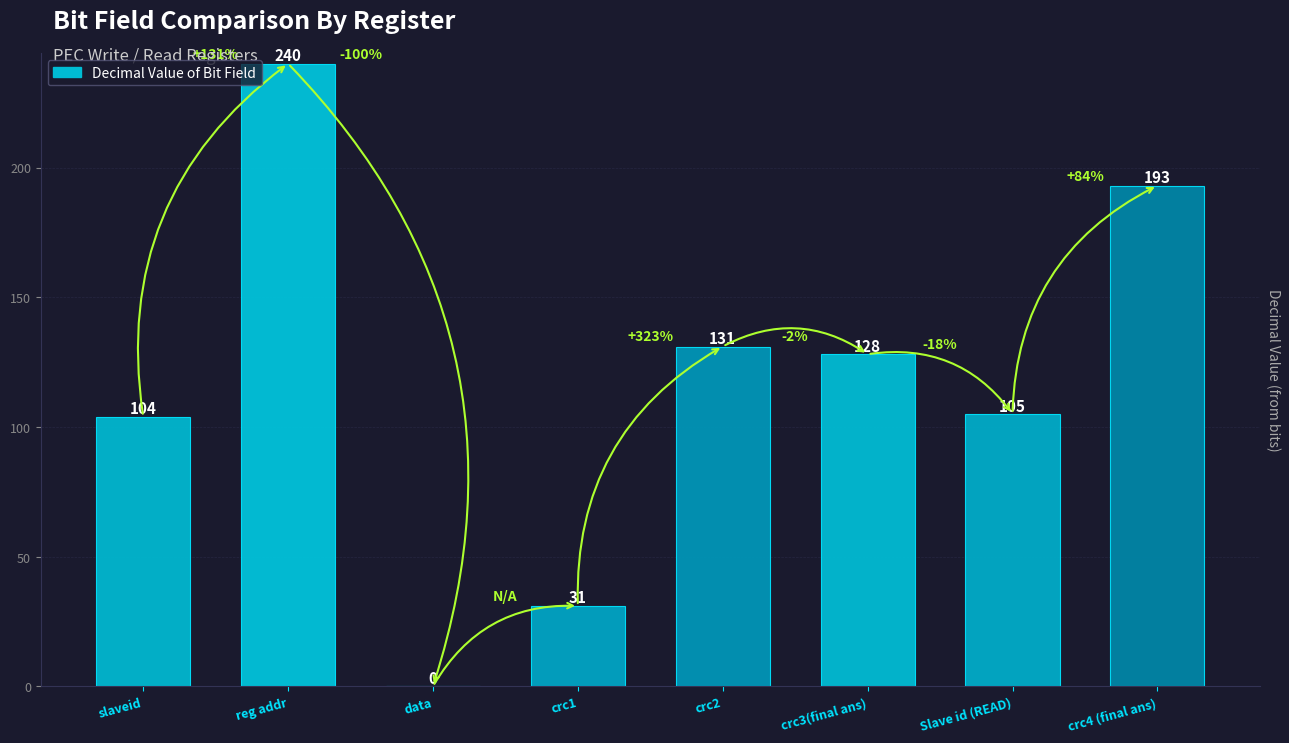

True or false: the data shows 105 at Slave id (READ).

True